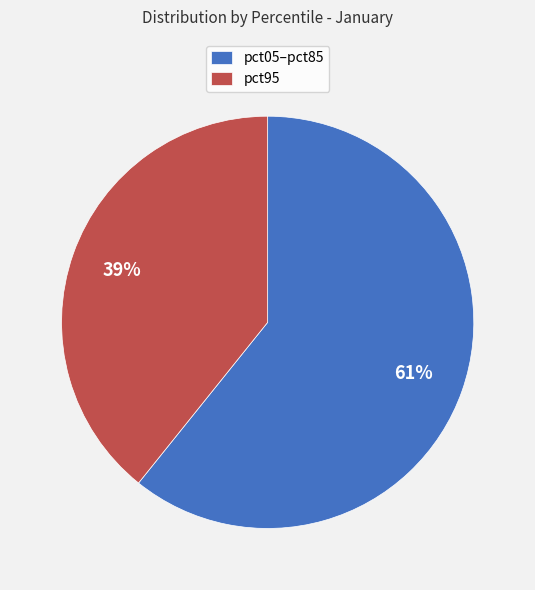

How many slices are in this pie chart?

2